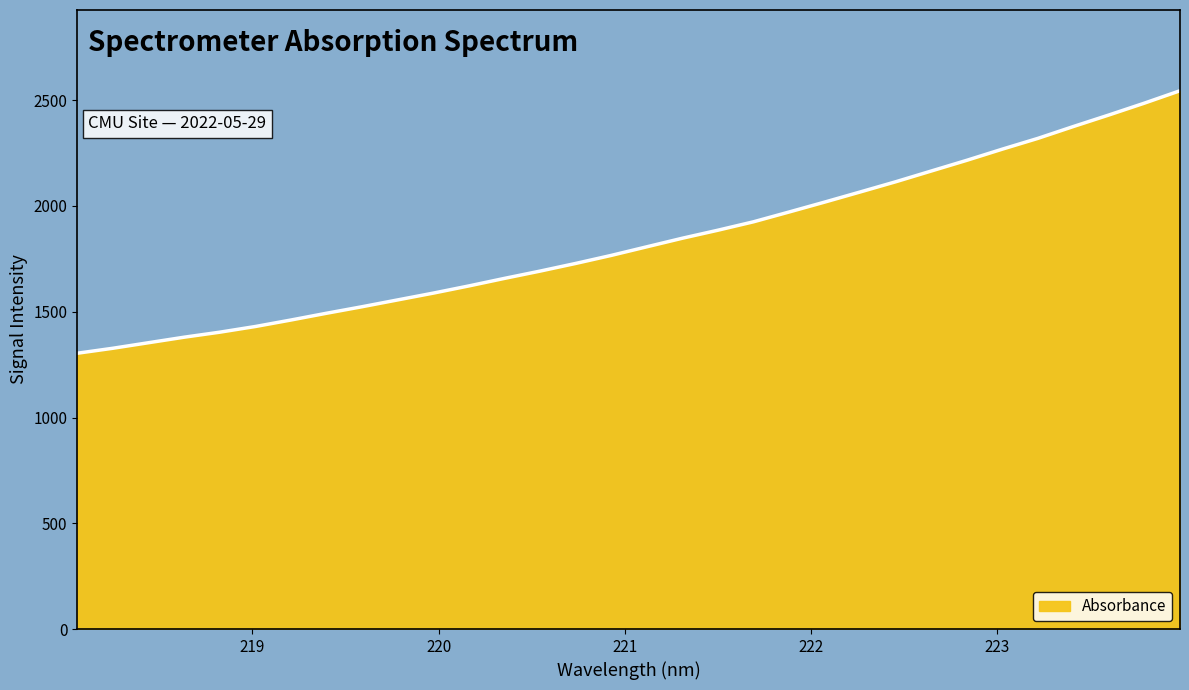

What is the smallest value displayed?

1303.8